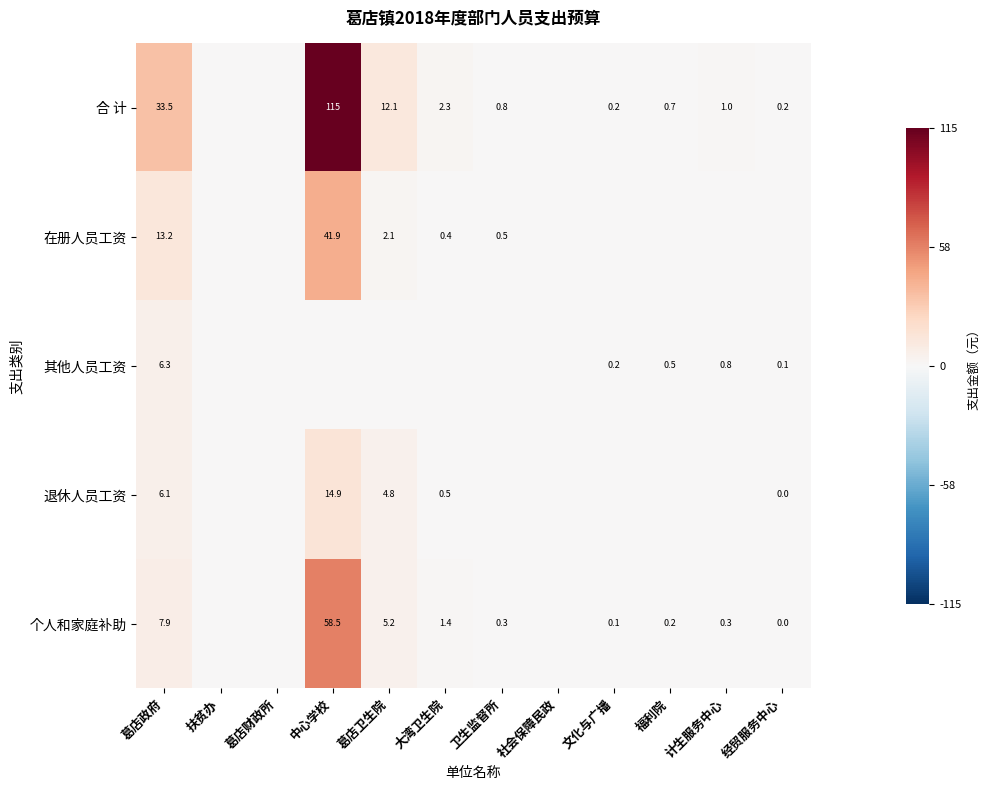

True or false: 合 计 has a value of 9.4 at 葛店政府.

False